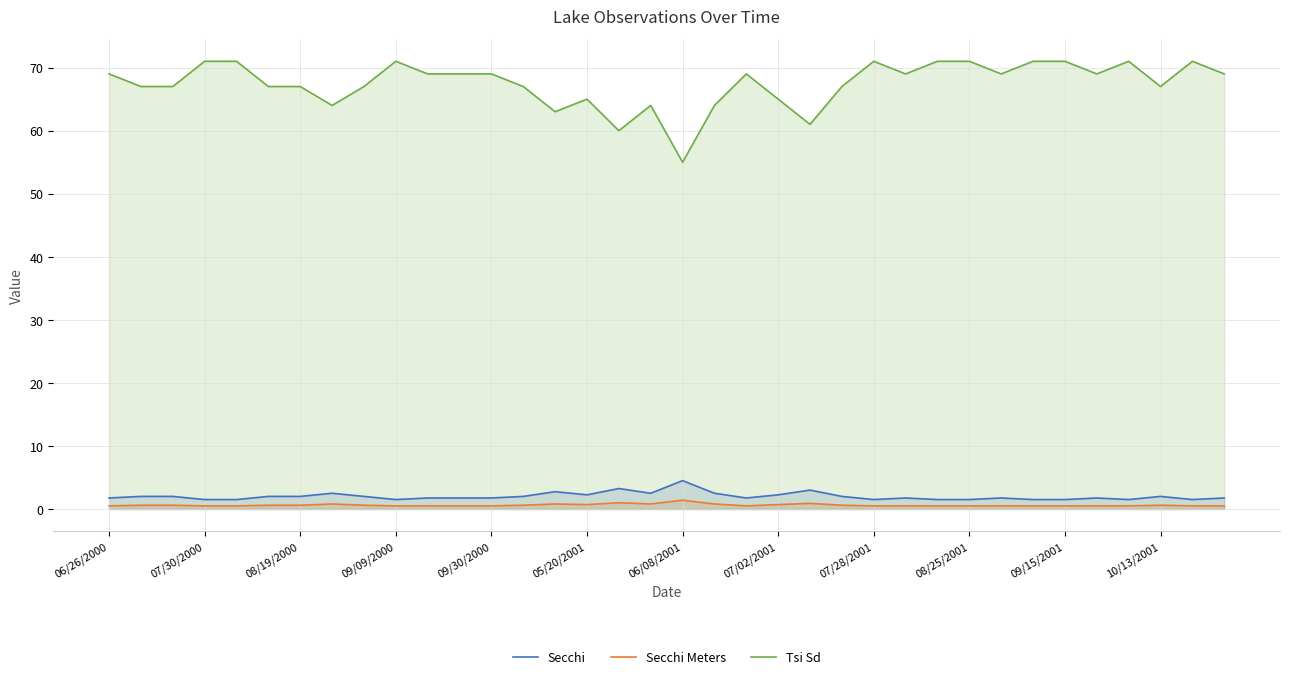

How many interior local peaks does the Tsi Sd series have?

7